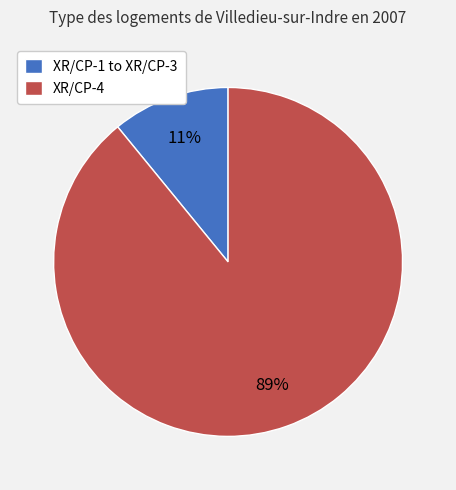

To the nearest percent, what is the average slice percentage?

50%